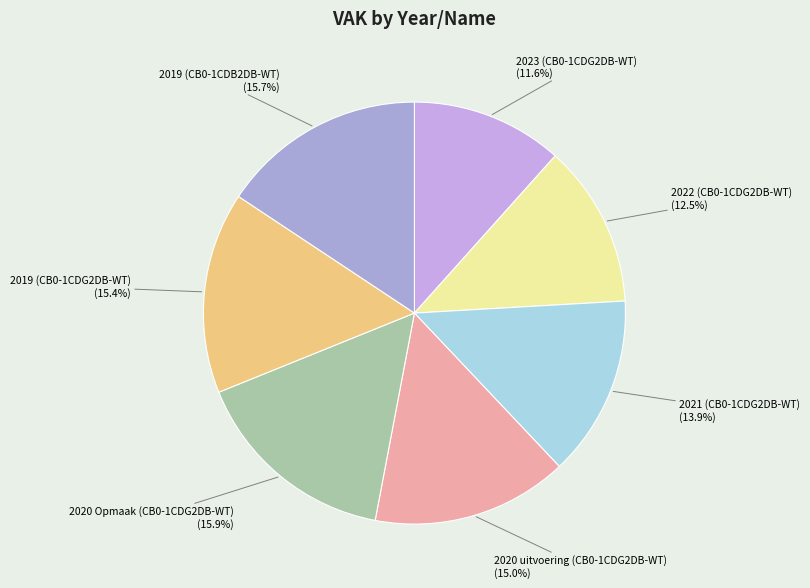

Which category has the smallest portion of the pie?

2023 (CB0-1CDG2DB-WT)